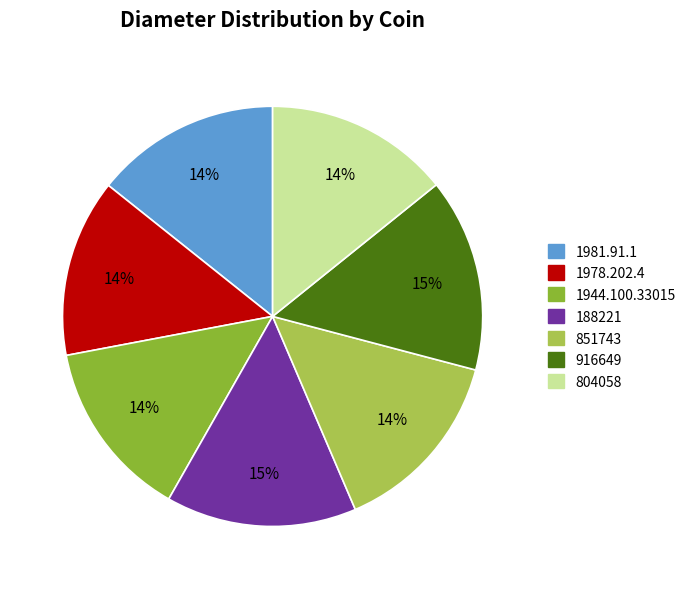

The 916649 slice represents 15% of the pie. True or false?

True